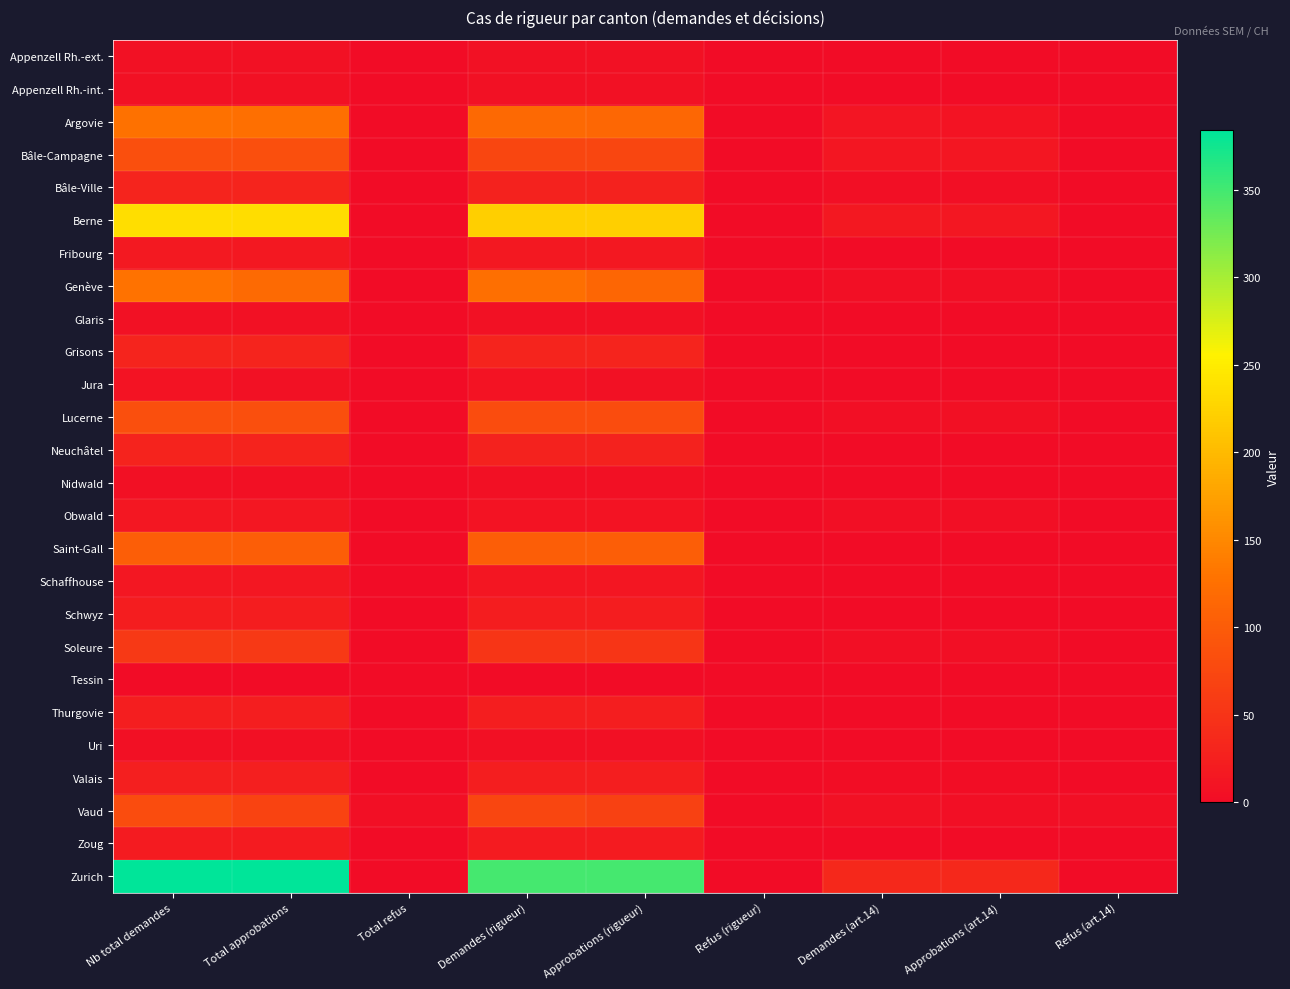

How many series are shown in this chart?

26